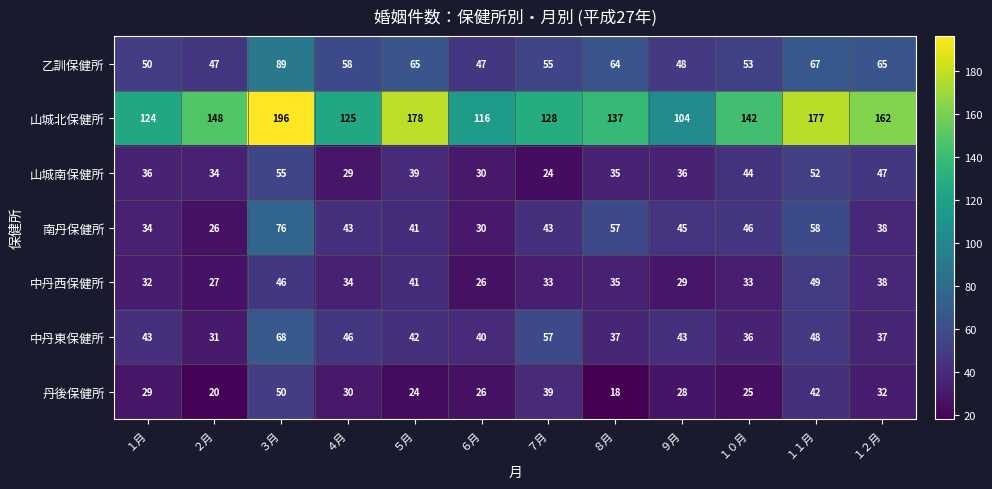

What is the difference between the 山城北保健所 values at ４月 and １０月?

17